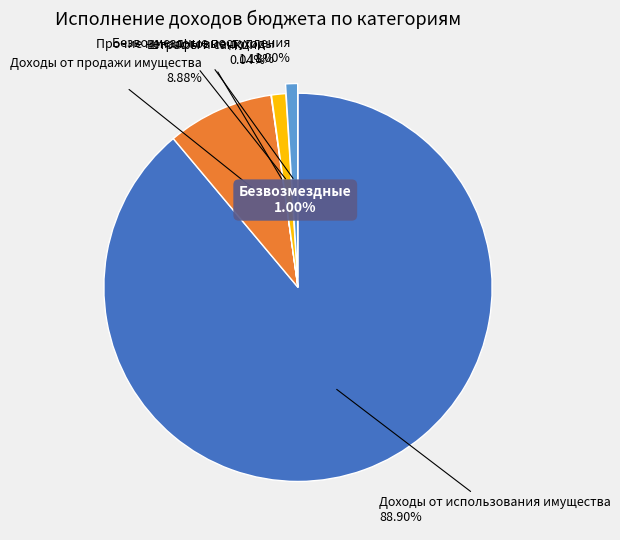

Which slice is the smallest?

Штрафы и санкции